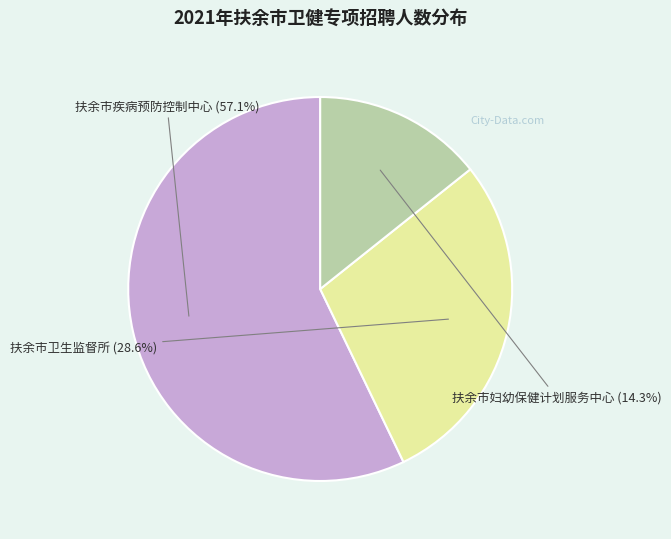

Which category has the smallest portion of the pie?

扶余市妇幼保健计划服务中心